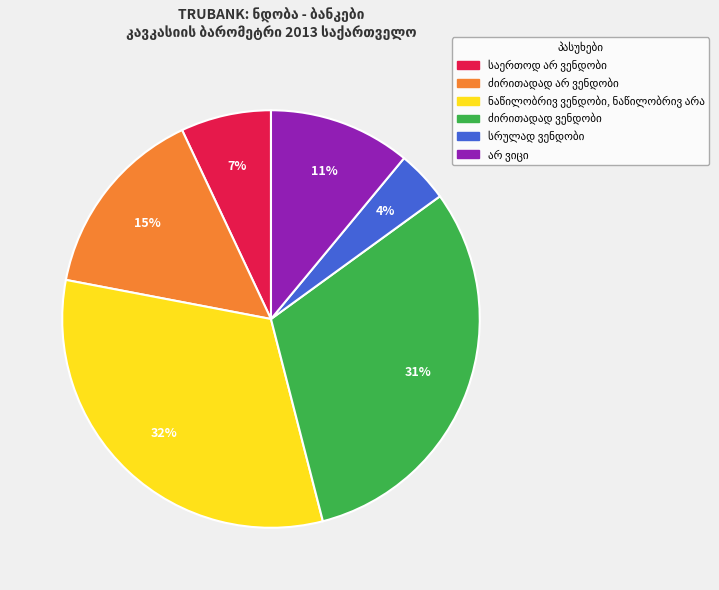

How many slices are in this pie chart?

6